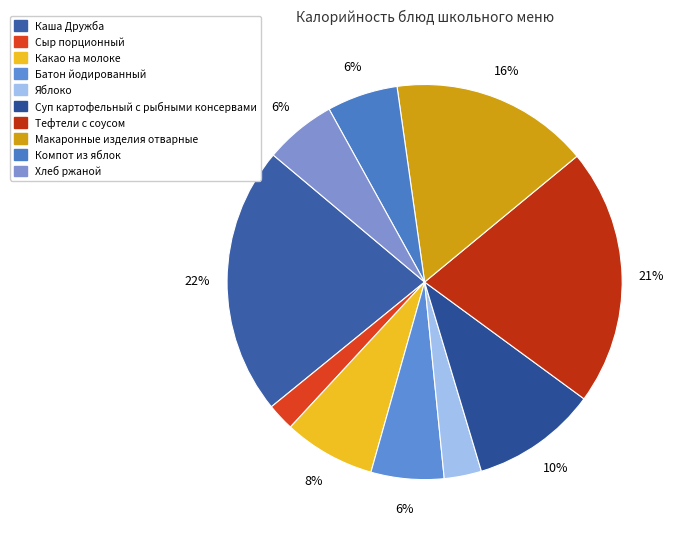

To the nearest percent, what percentage of the pie is Макаронные изделия отварные?

16%